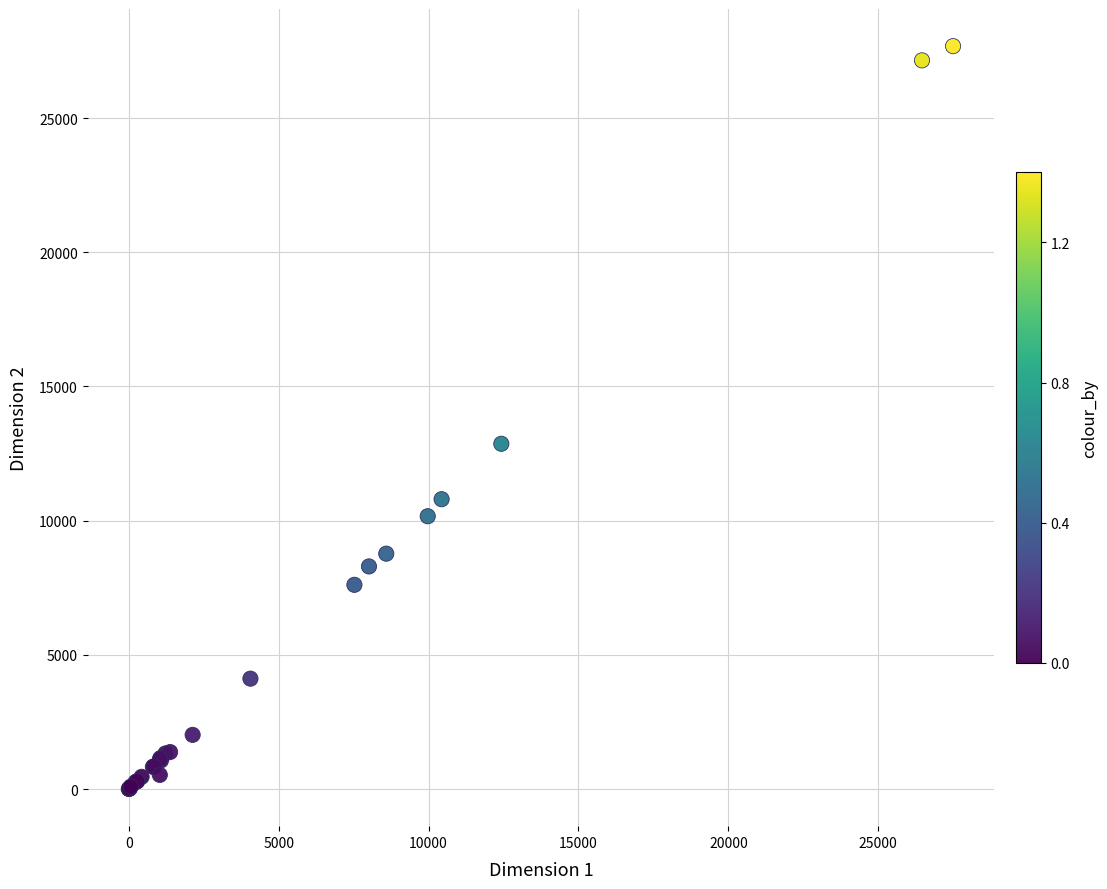

What Y value in the scatter plot is closest to 13841?

12865.9